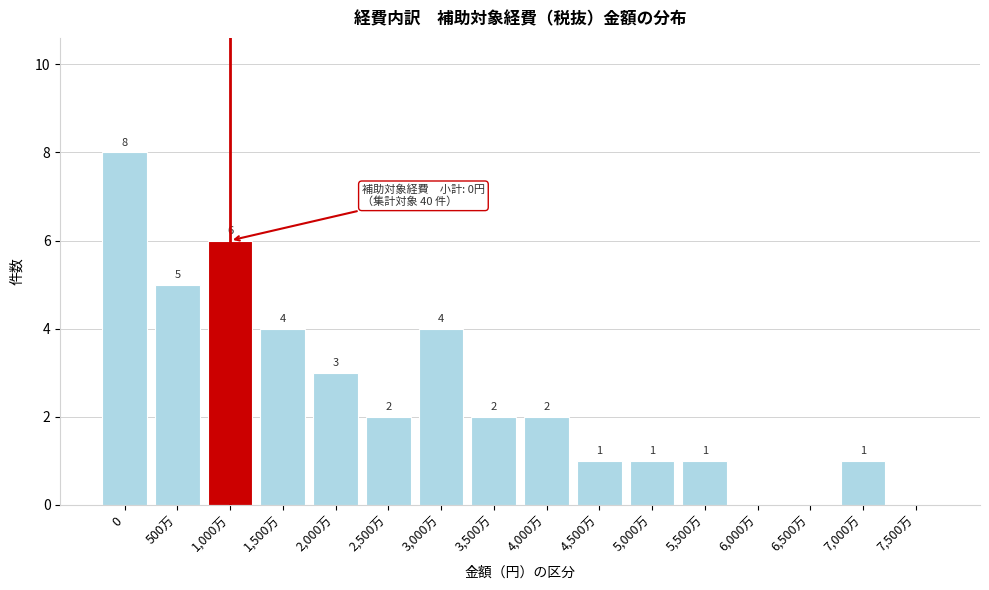

Reading left to right, what are all the values shown in this chart?

0=8	500万=5	1,000万=6	1,500万=4	2,000万=3	2,500万=2	3,000万=4	3,500万=2	4,000万=2	4,500万=1	5,000万=1	5,500万=1	6,000万=0	6,500万=0	7,000万=1	7,500万=0